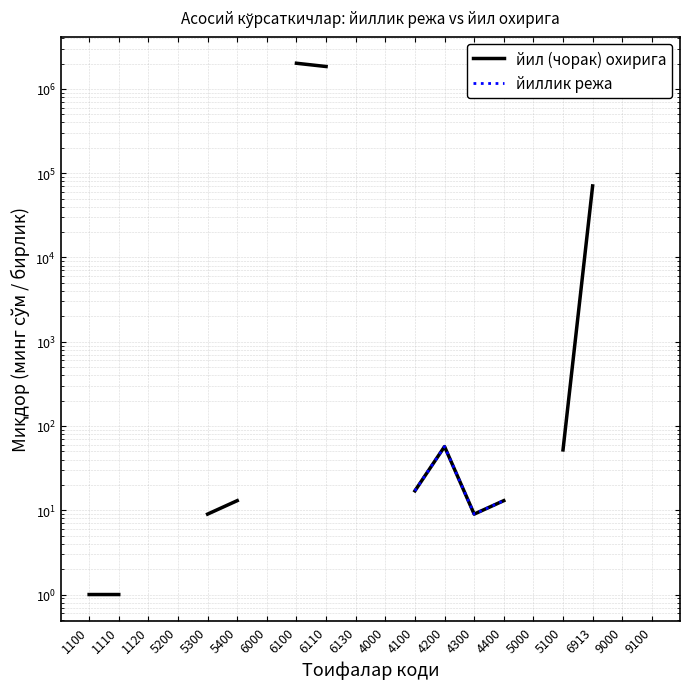

What is the difference between the maximum and minimum values in the йил (чорак) охирига series?

2014533.1